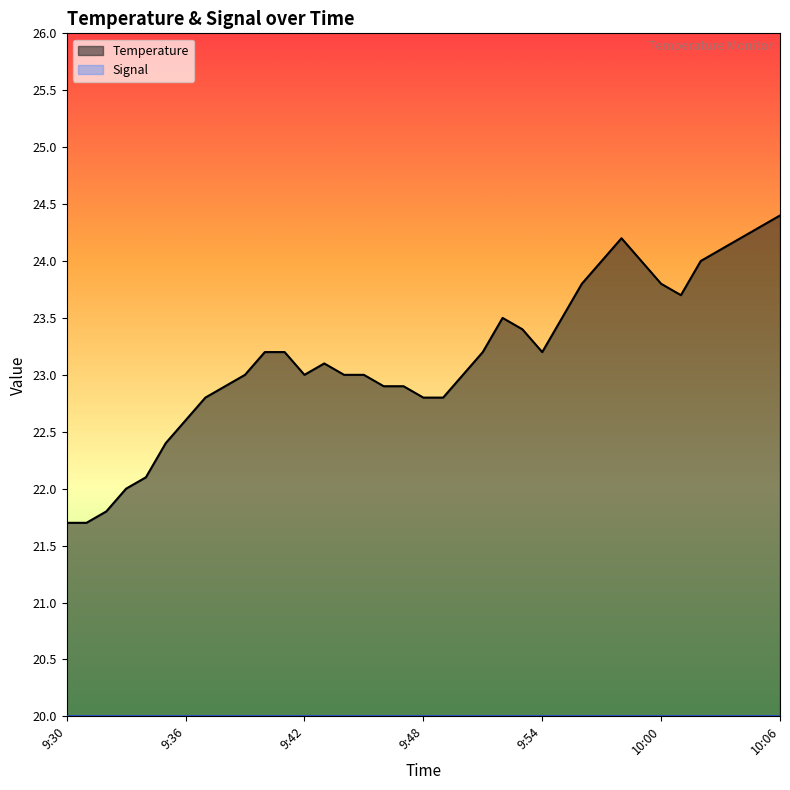

Count the number of categories in the chart.

37